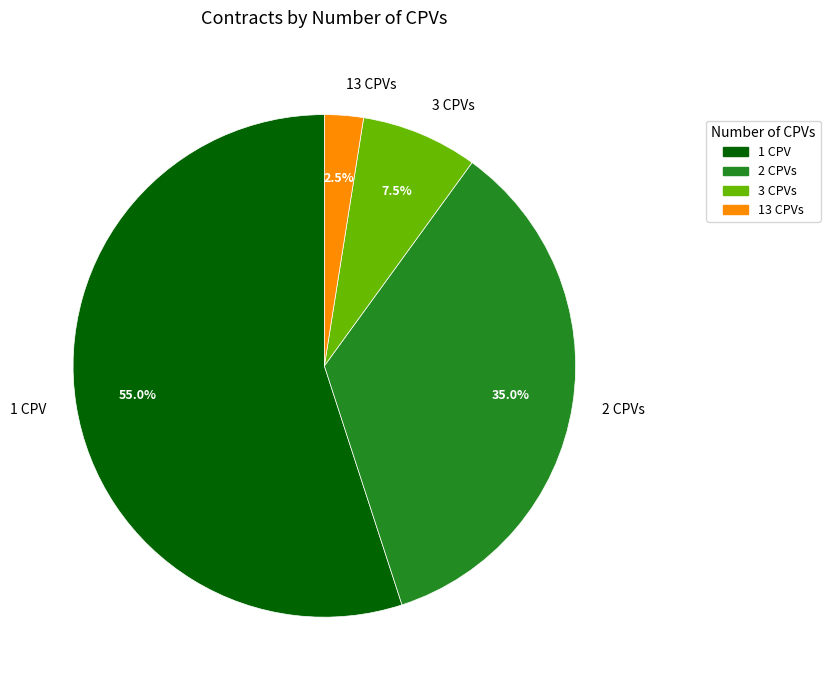

Is there a majority slice in this chart?

Yes